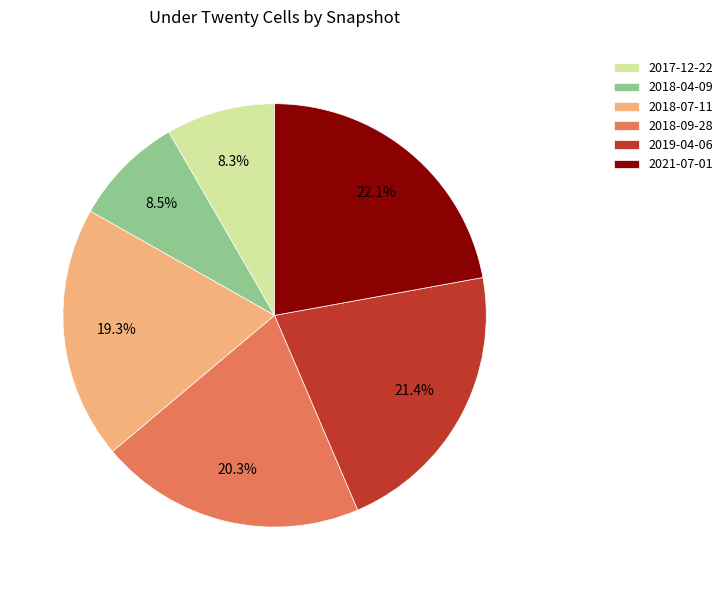

Count the number of slices in the pie.

6